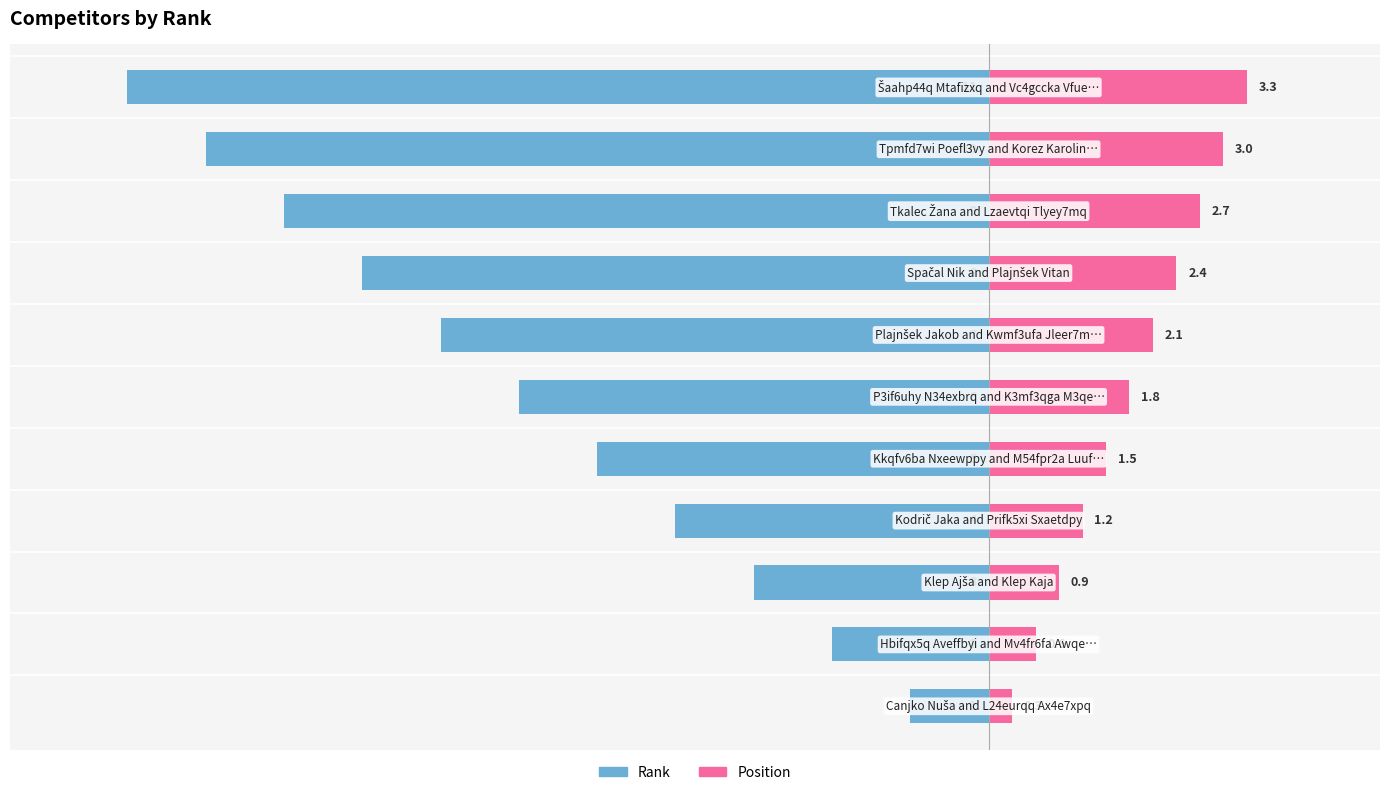

The Rank series shows -14.3 at 9. True or false?

False